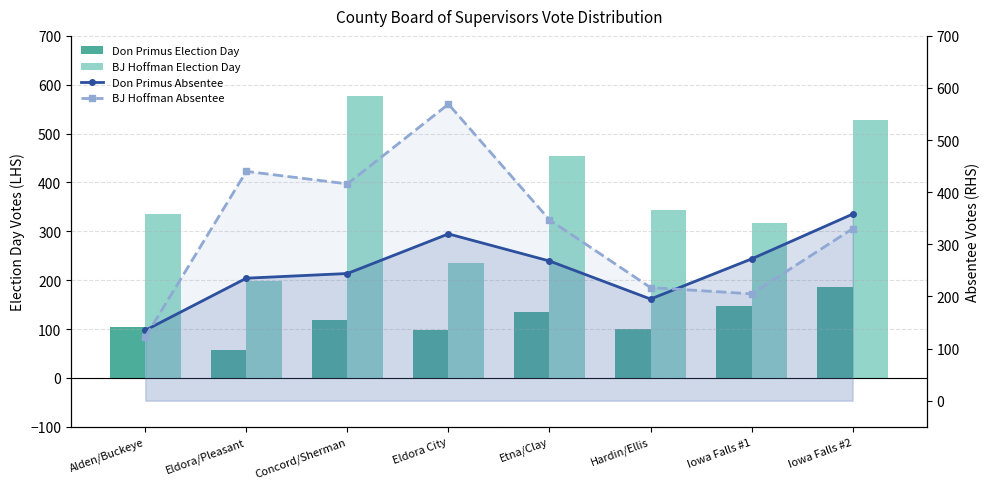

Which category has the lowest value in the Don Primus Election Day series?

Eldora/Pleasant